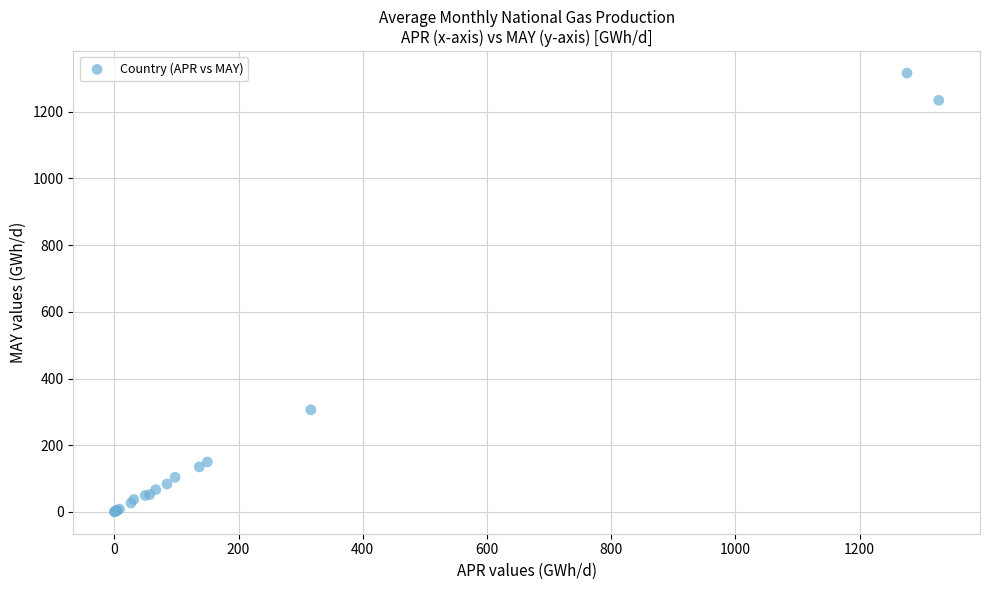

What Y value in the scatter plot is closest to 658?

306.2